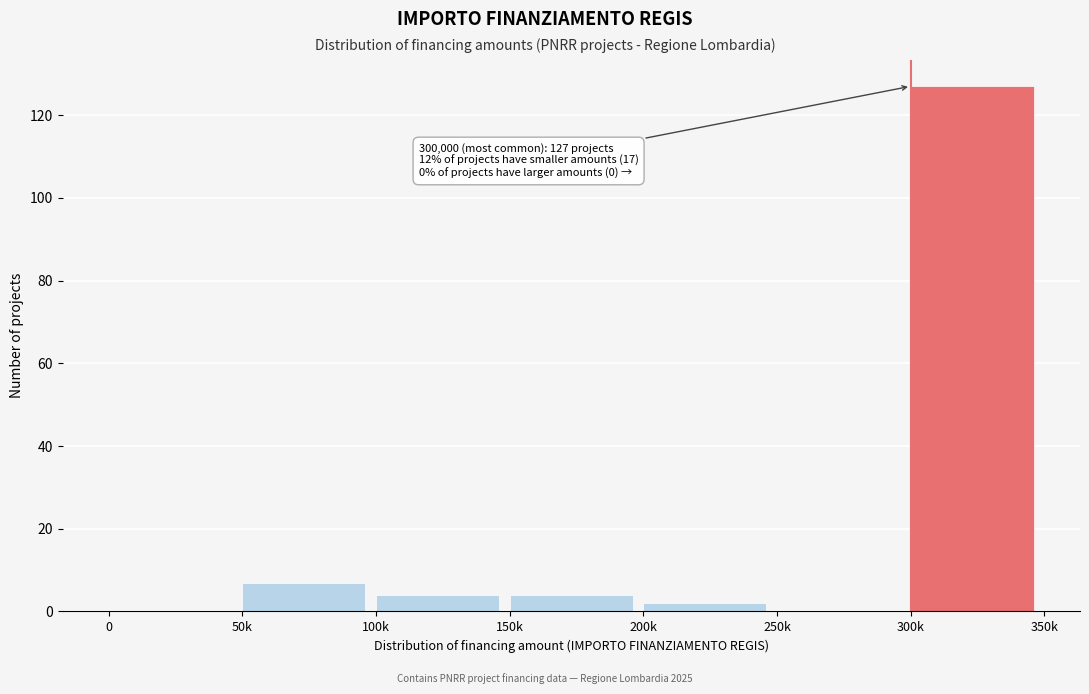

Reading right to left, list all the values displayed in this chart.

300k=127	250k=0	200k=2	150k=4	100k=4	50k=7	0=0